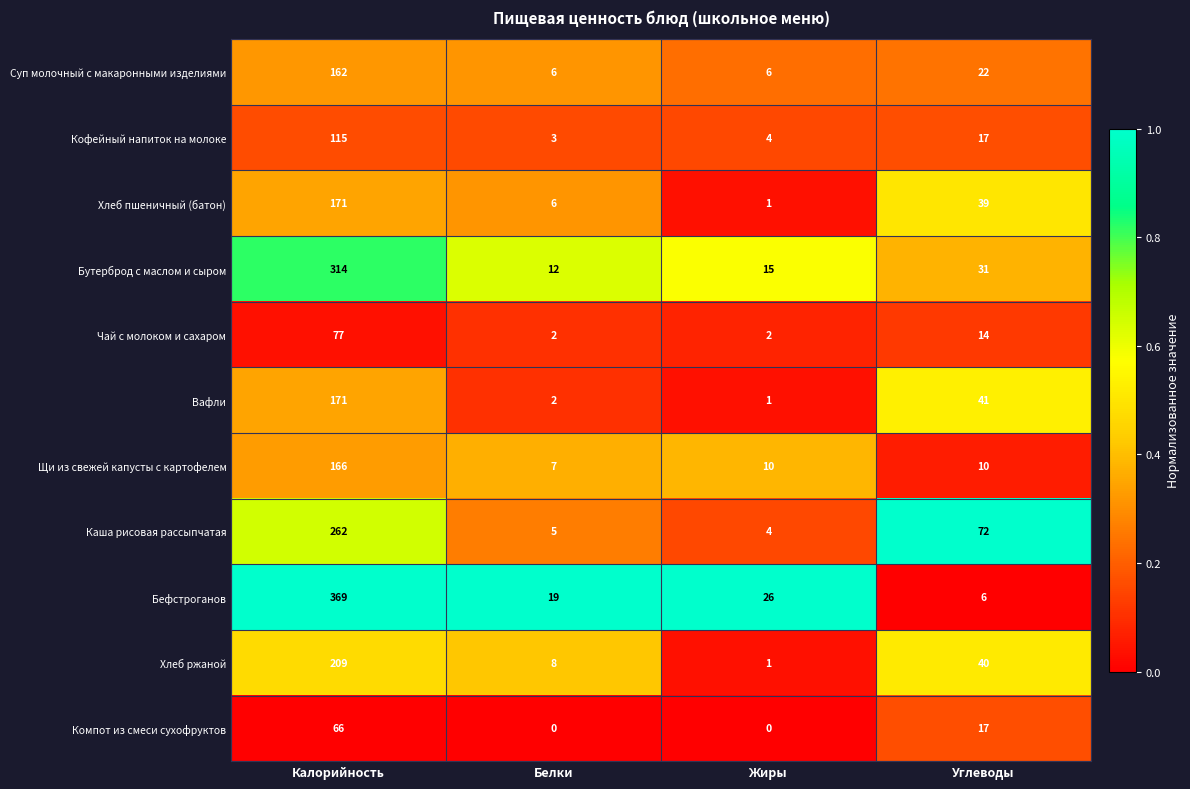

The value of Кофейный напиток на молоке at Белки is 4. True or false?

False